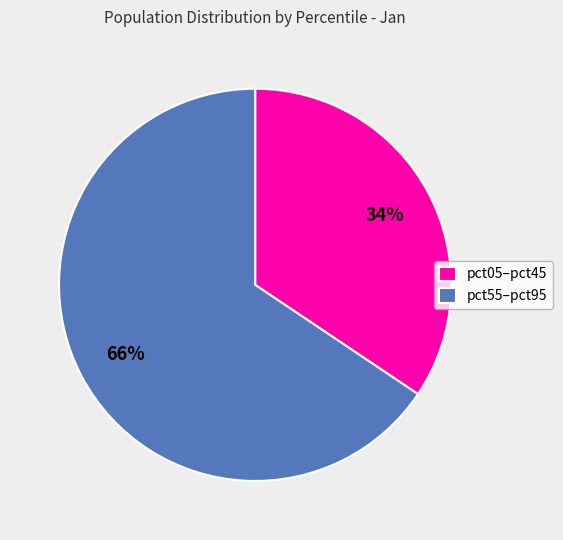

Is the sum of pct55–pct95 and pct05–pct45 greater than half?

Yes